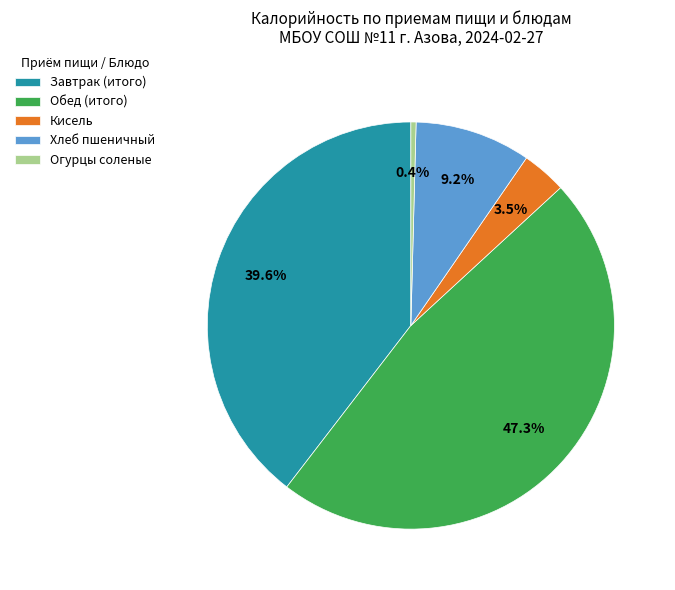

Which category has the smallest portion of the pie?

Огурцы соленые